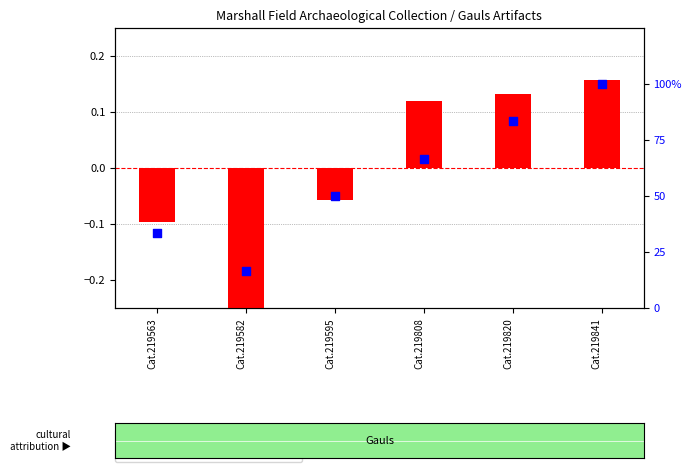

Which series has the widest spread of Y values?

percentile rank within the sample